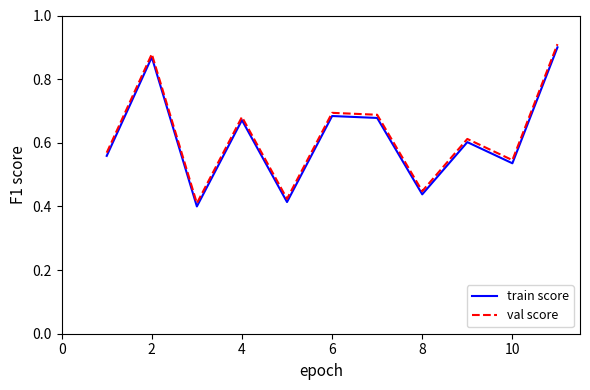

True or false: val score and train score cross at least once.

False